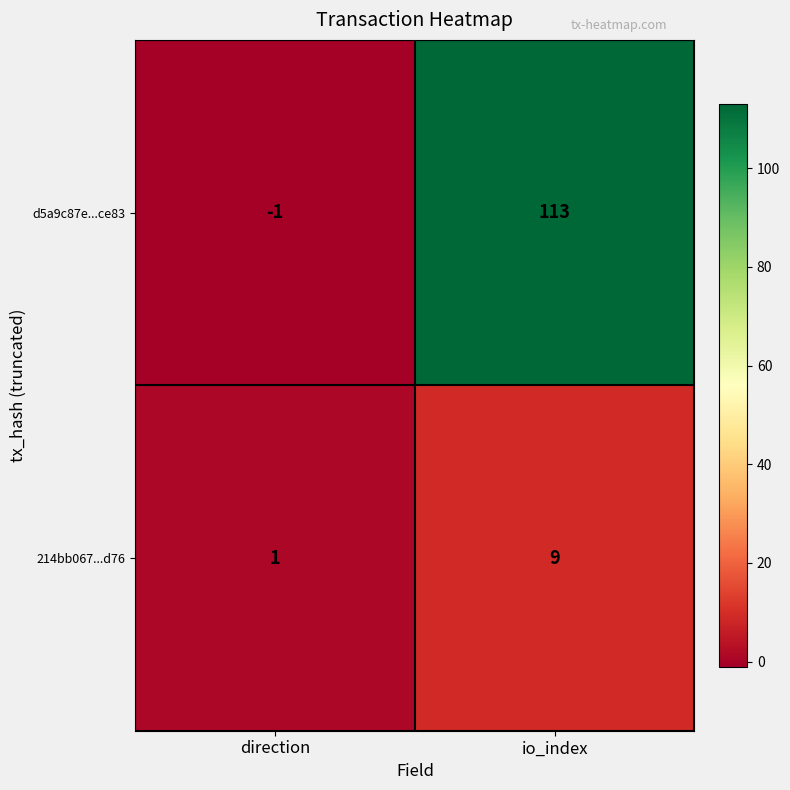

At which category is the sum across all series the highest?

io_index